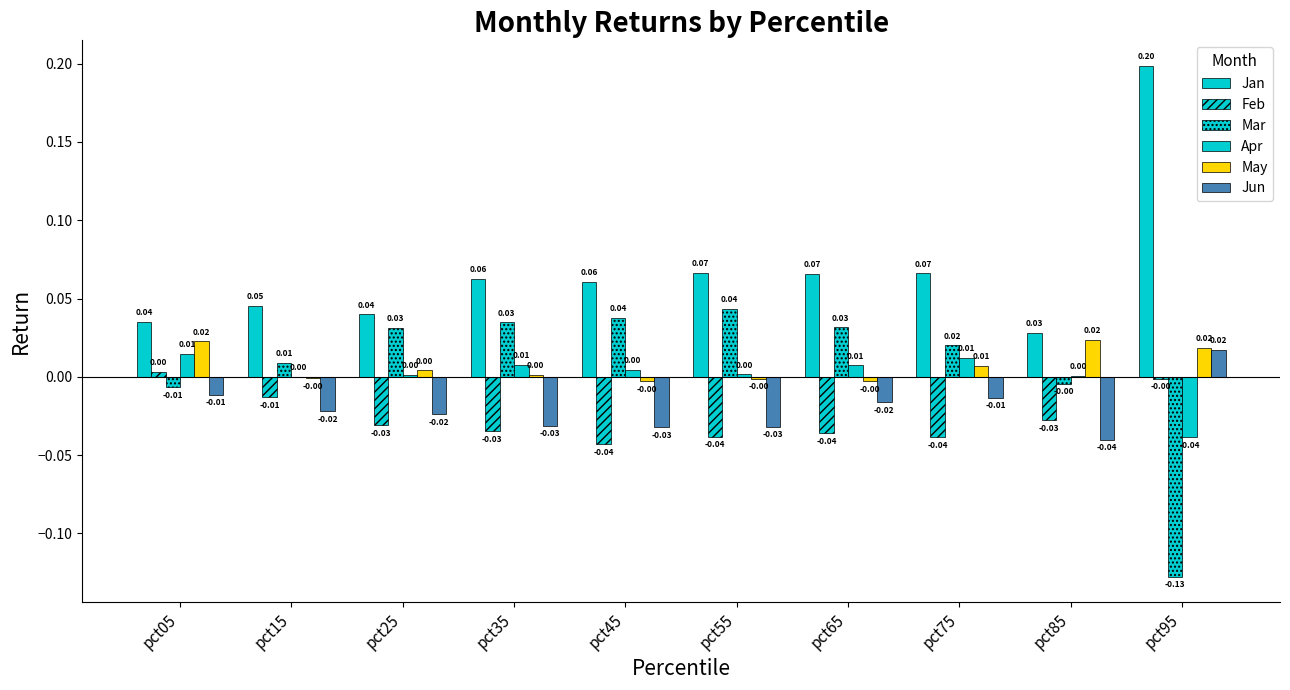

How many values in Feb are above zero?

1